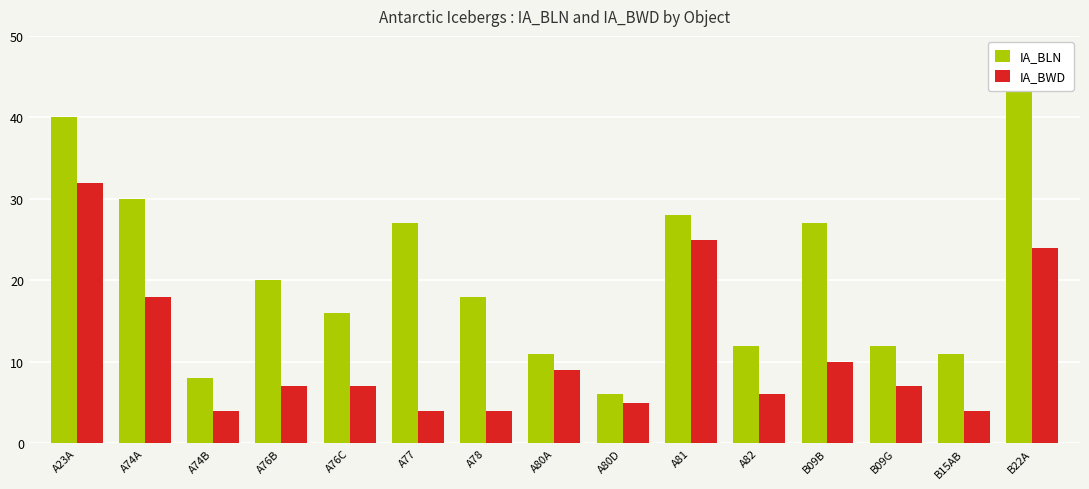

Where is IA_BWD nearest to the value 18?

A74A